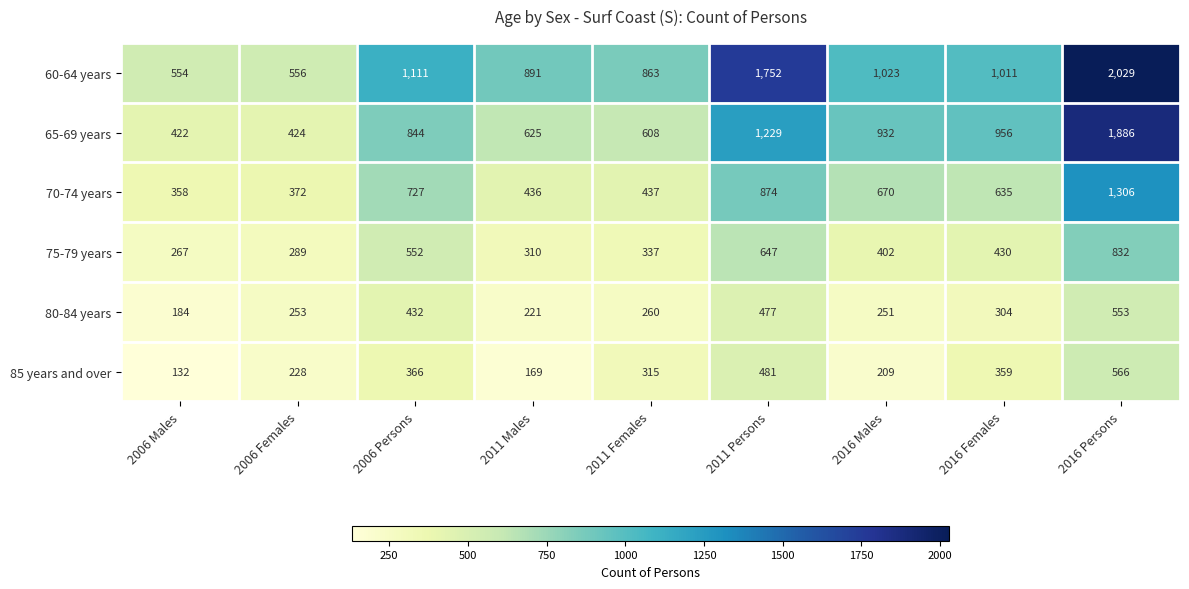

Rank the series by their maximum value, from highest to lowest.

60-64 years, 65-69 years, 70-74 years, 75-79 years, 85 years and over, 80-84 years